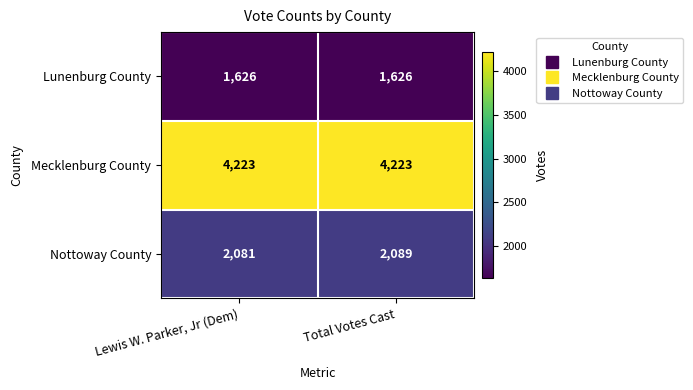

Rank the series by their maximum value, from highest to lowest.

Mecklenburg County, Nottoway County, Lunenburg County